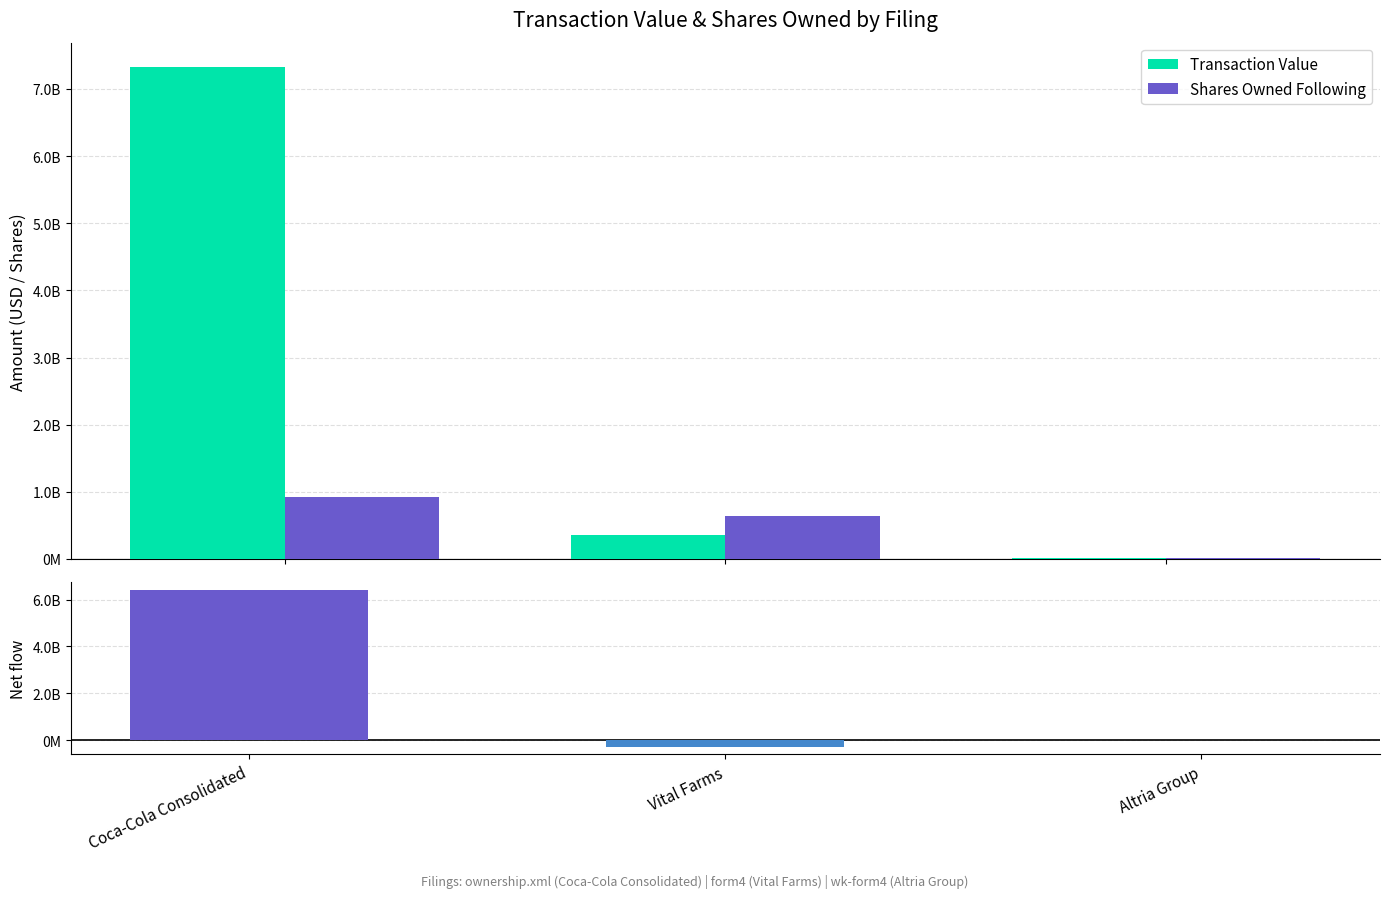

Is the value of Transaction Value at Altria Group greater than the value of Net (TV − SharesOwned) at Coca-Cola Consolidated?

No